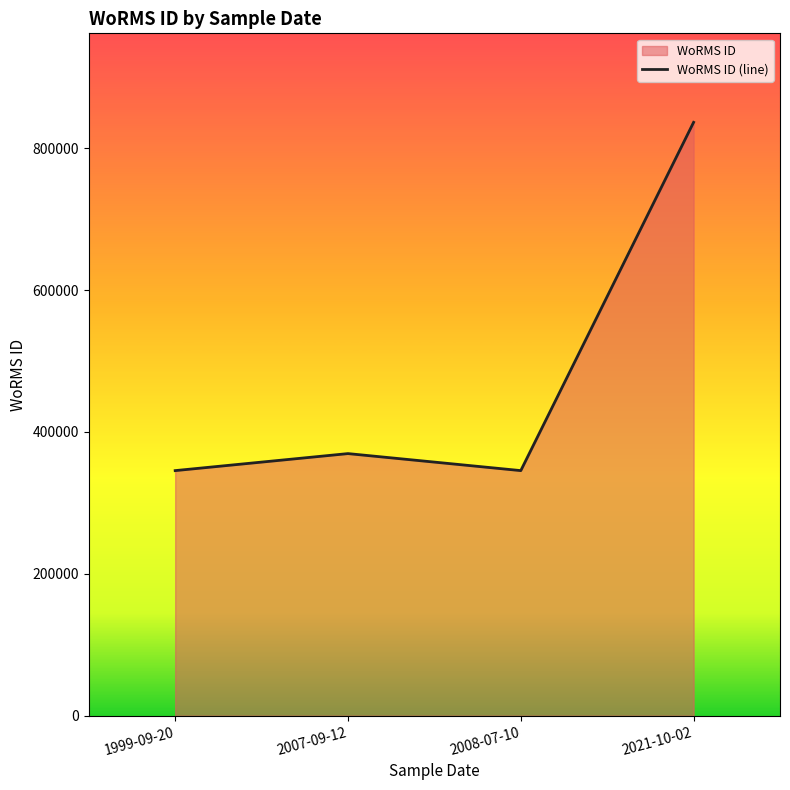

What position from the left is 2008-07-10?

3